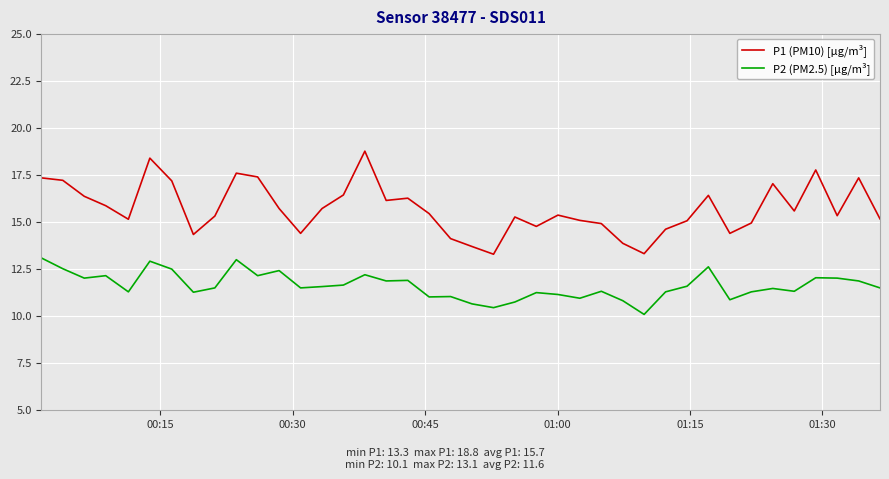

True or false: P2 (PM2.5) [µg/m³] and P1 (PM10) [µg/m³] cross at least once.

False